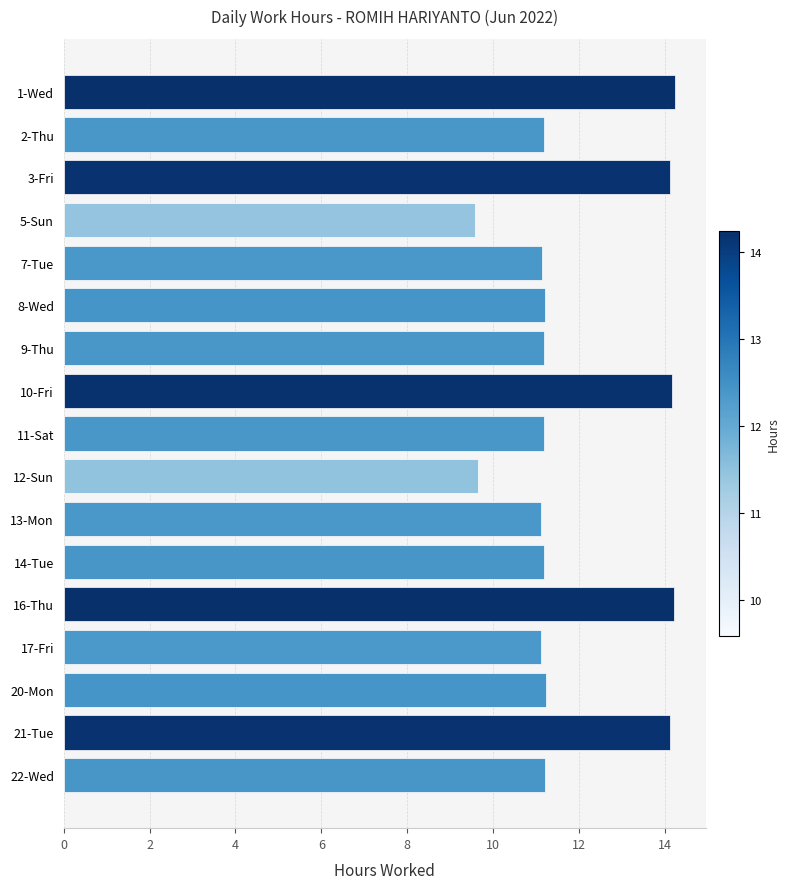

What is the sum of all values?

201.9